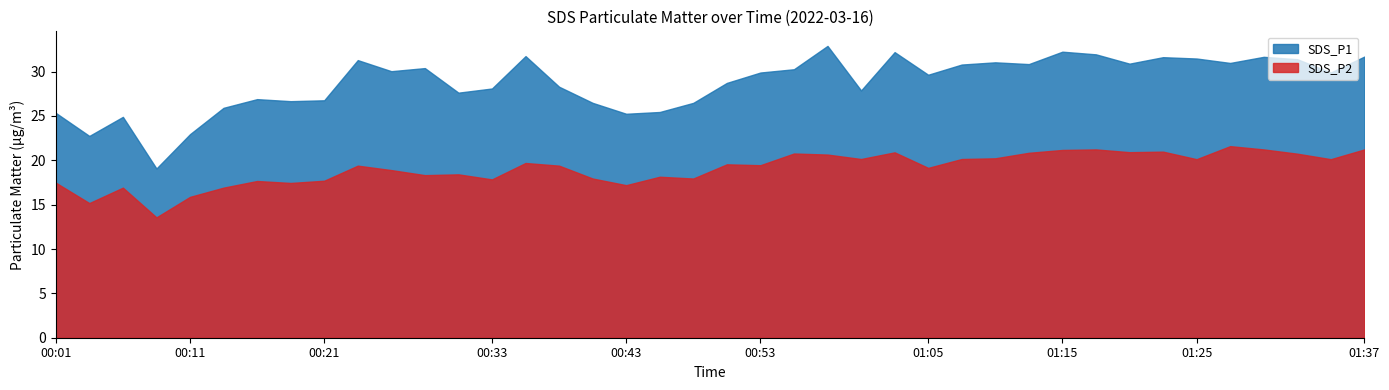

What is the smallest value displayed?

13.6